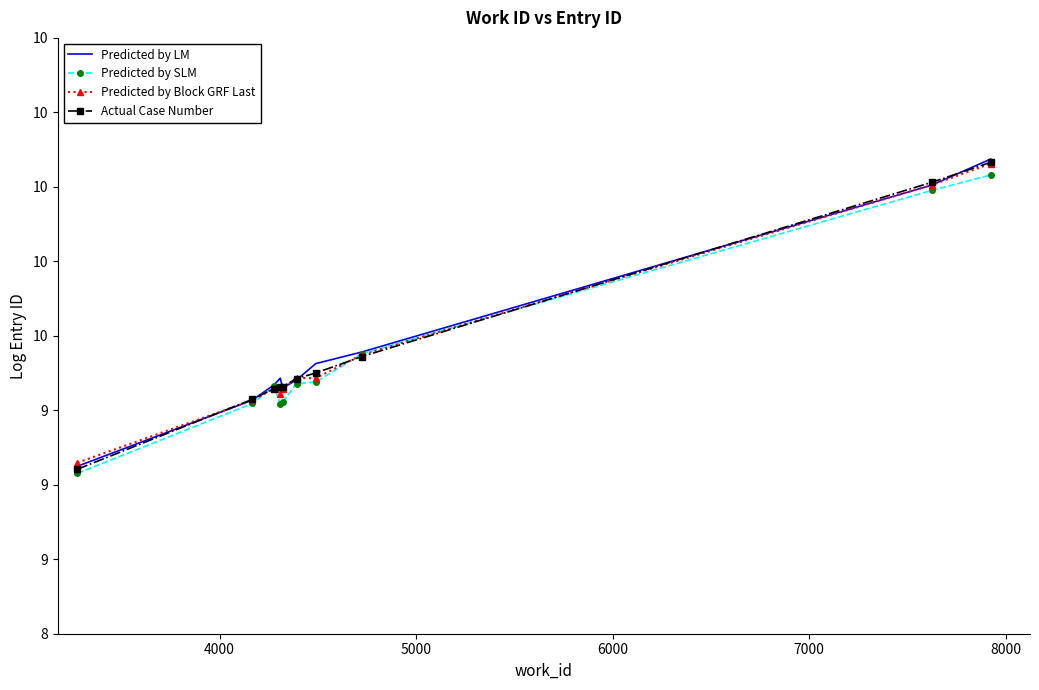

How many times do Actual Case Number and Predicted by SLM cross each other?

4